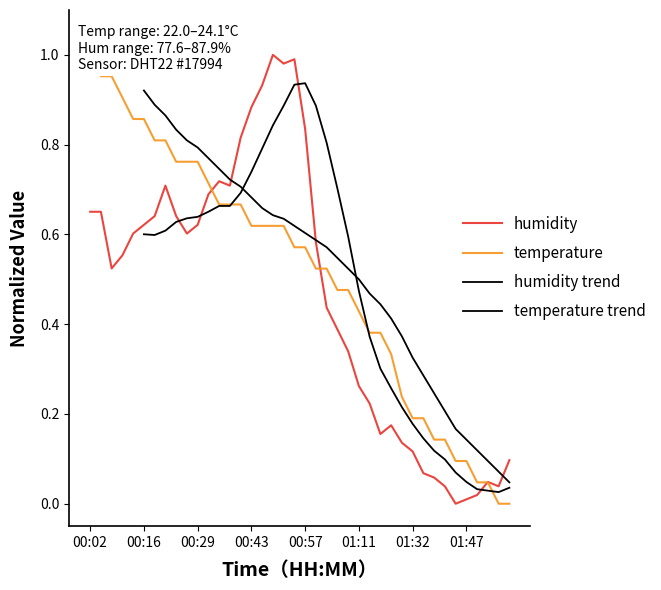

The value of temperature trend at 23 is 0.5. True or false?

True